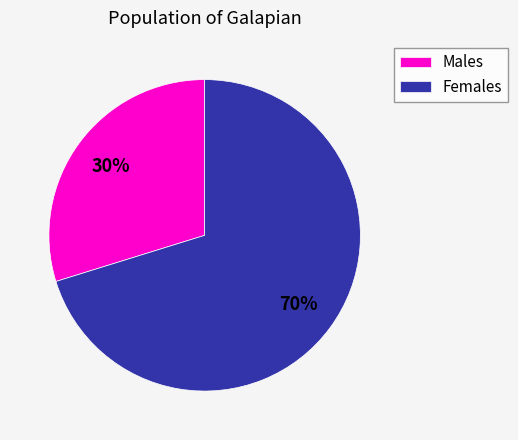

To the nearest percent, what is the average slice percentage?

50%